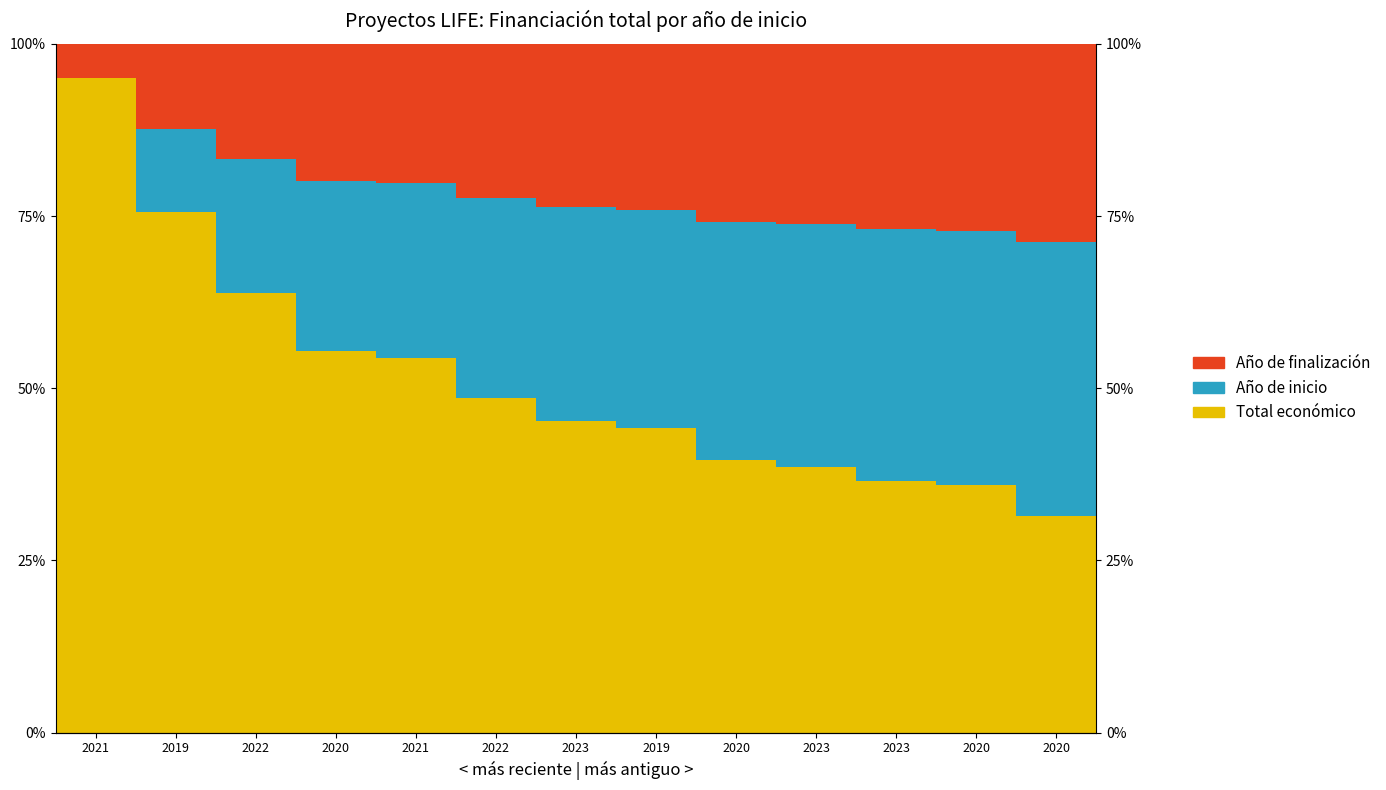

Is it true that Año de finalización equals 0.3 at 2023?

True